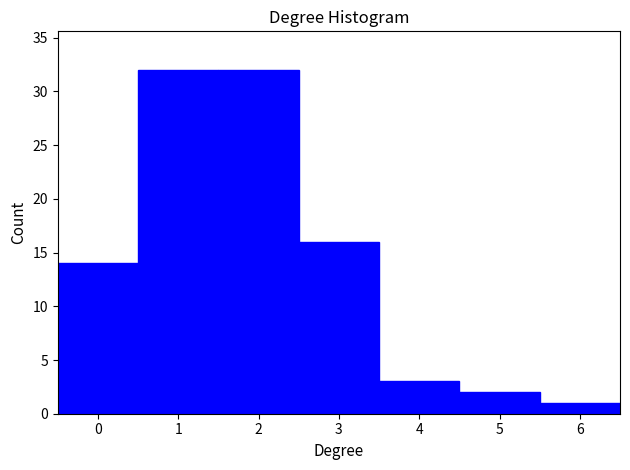

How tall is the bar that spans 2.5 to 3.5 on the x-axis? The values are not printed on the chart, so give them approximately, as read against the axis.

16